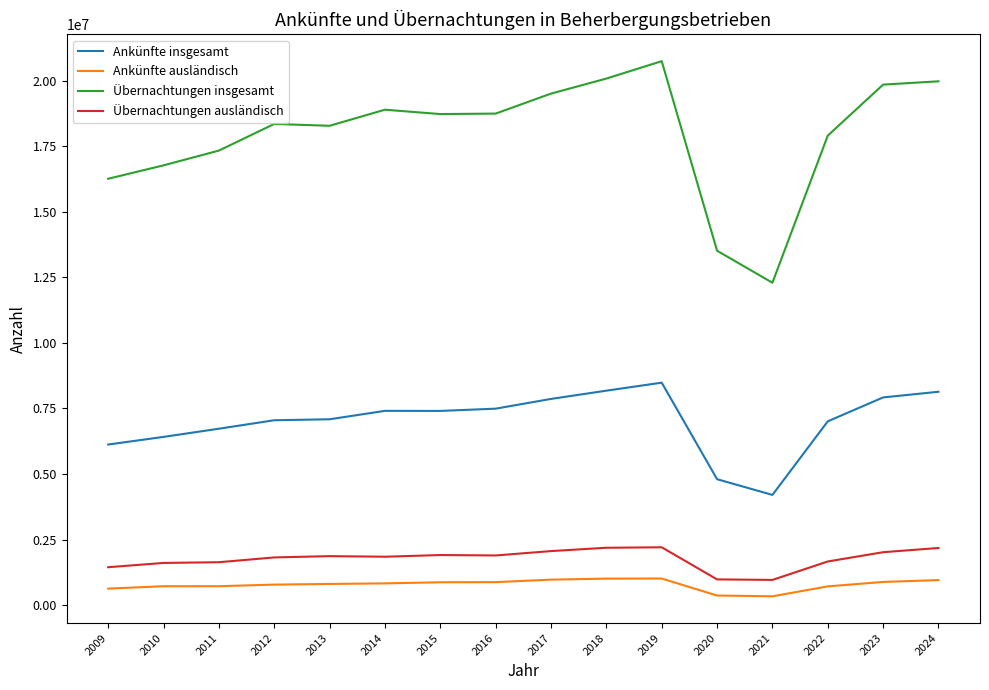

Rank the series at 2023 from lowest to highest value.

Ankünfte ausländisch, Übernachtungen ausländisch, Ankünfte insgesamt, Übernachtungen insgesamt